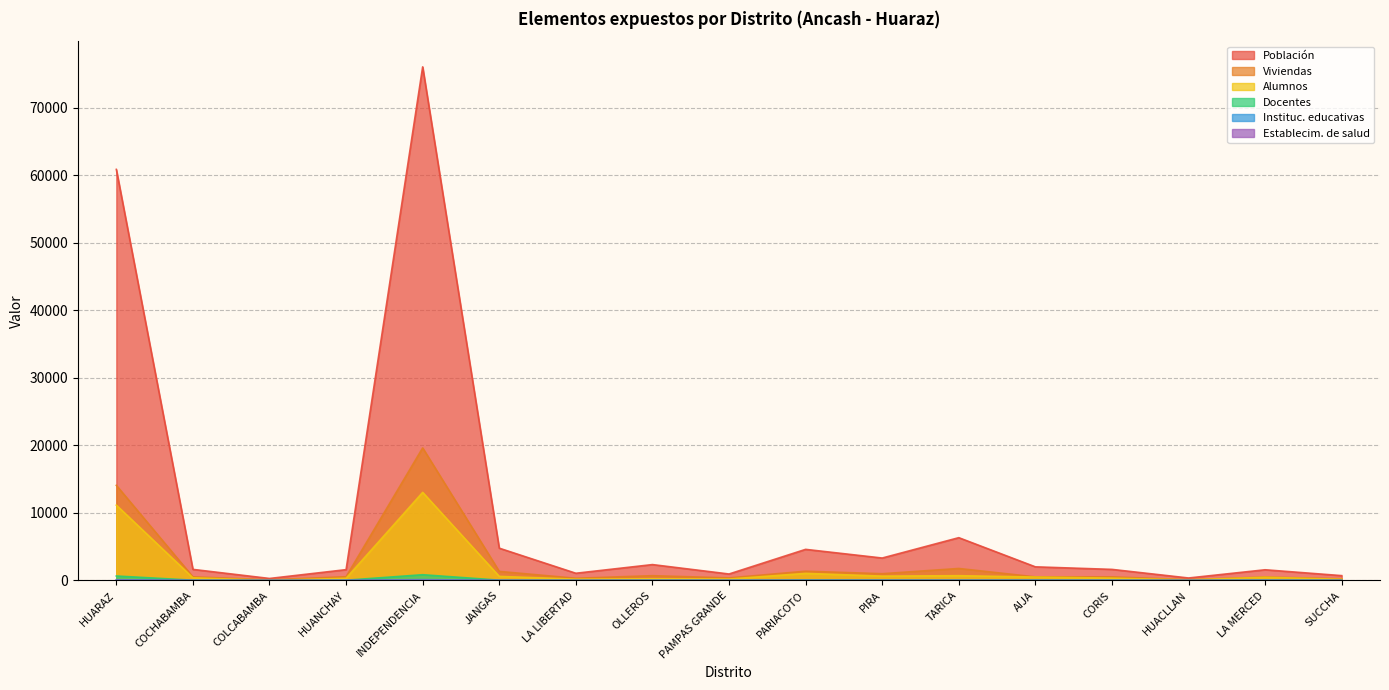

True or false: Establecim. de salud and Viviendas intersect in this chart.

False